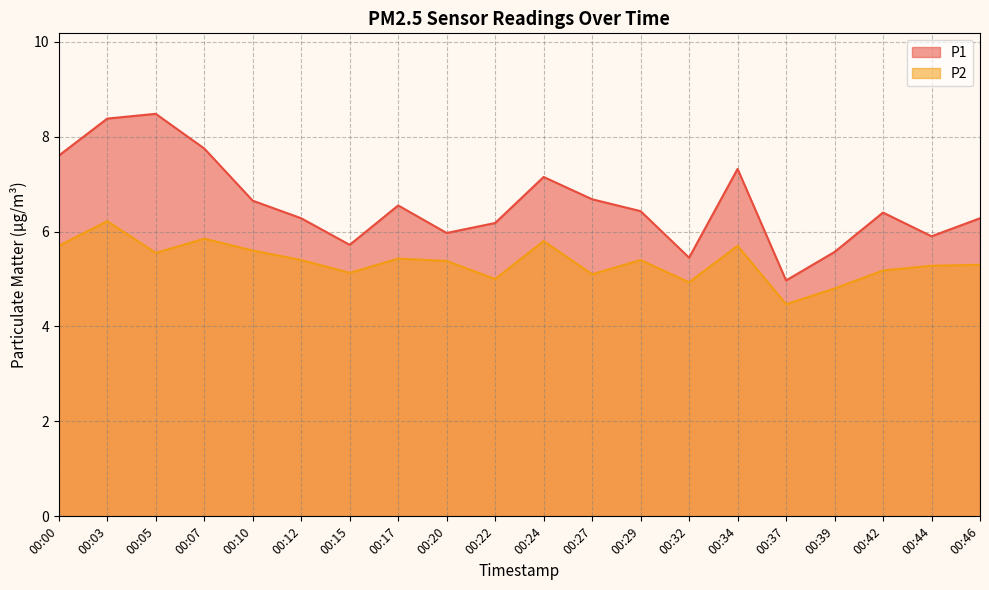

What is the lowest value of the P1 series?

5.0